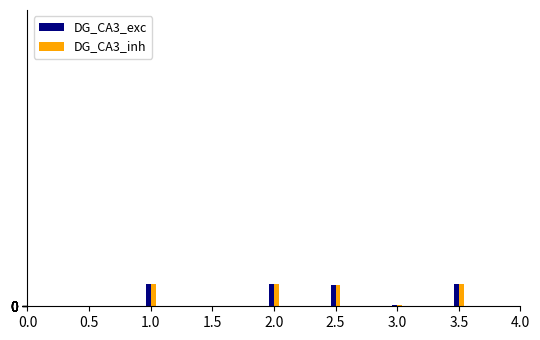

The value of DG_CA3_inh at 2.0 is 56868871. True or false?

True